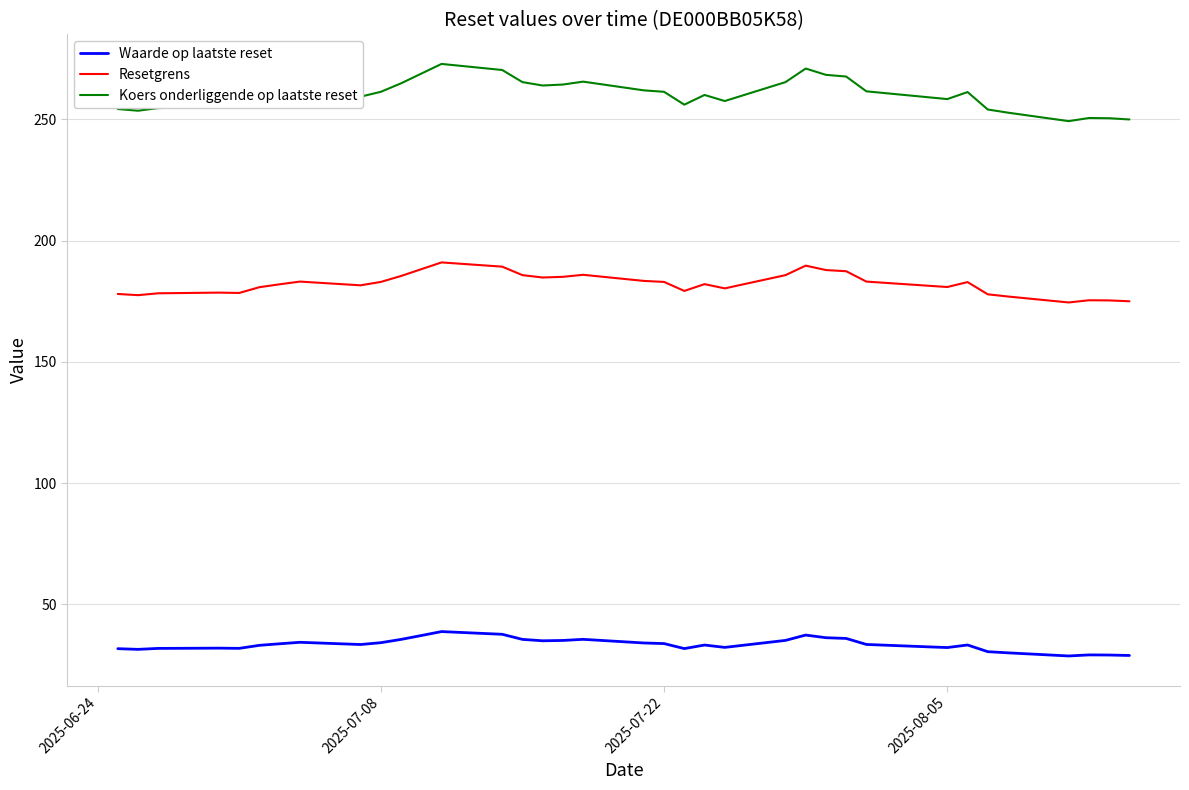

Which series has the largest total across all categories?

Koers onderliggende op laatste reset